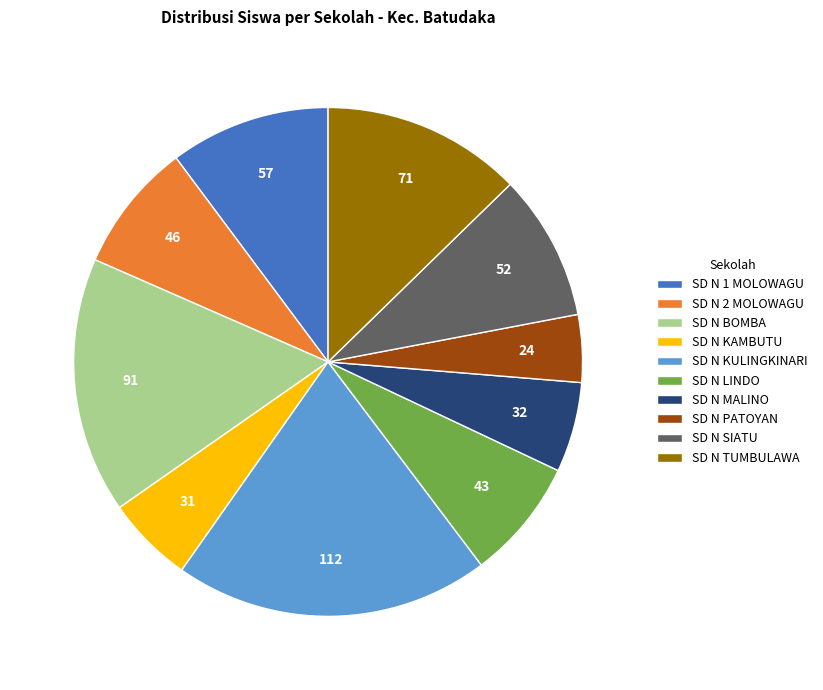

Count the number of slices in the pie.

10